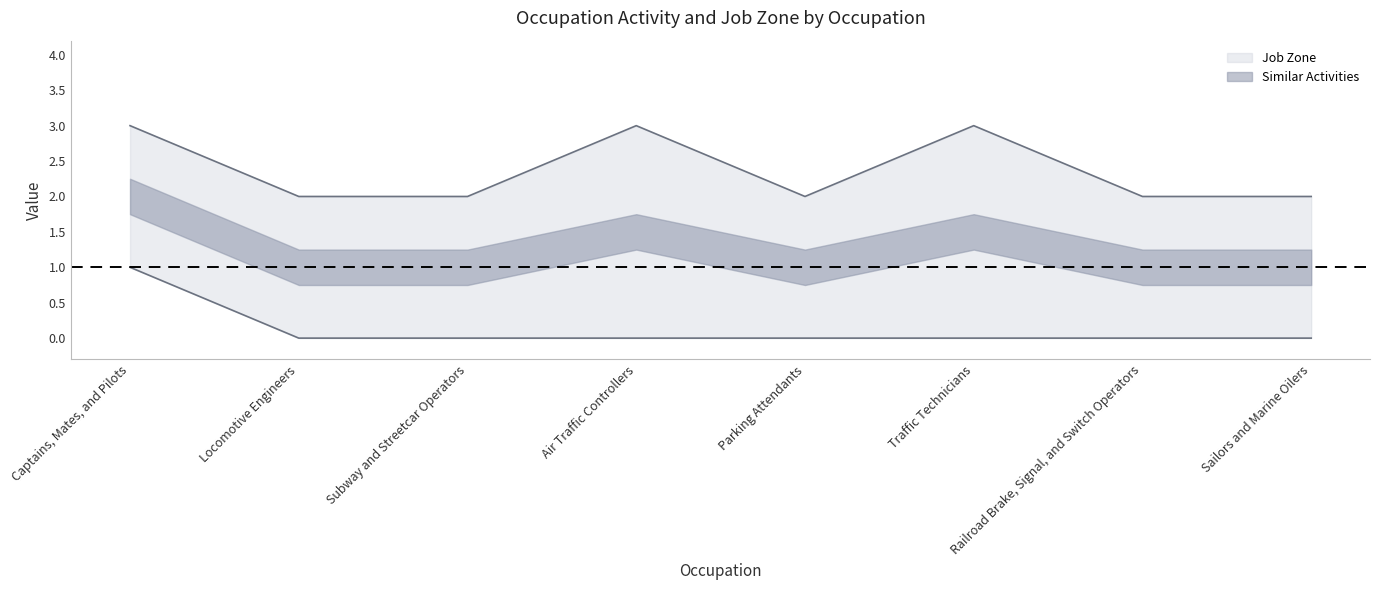

What are all the series names shown in the legend?

Similar Activities, Job Zone